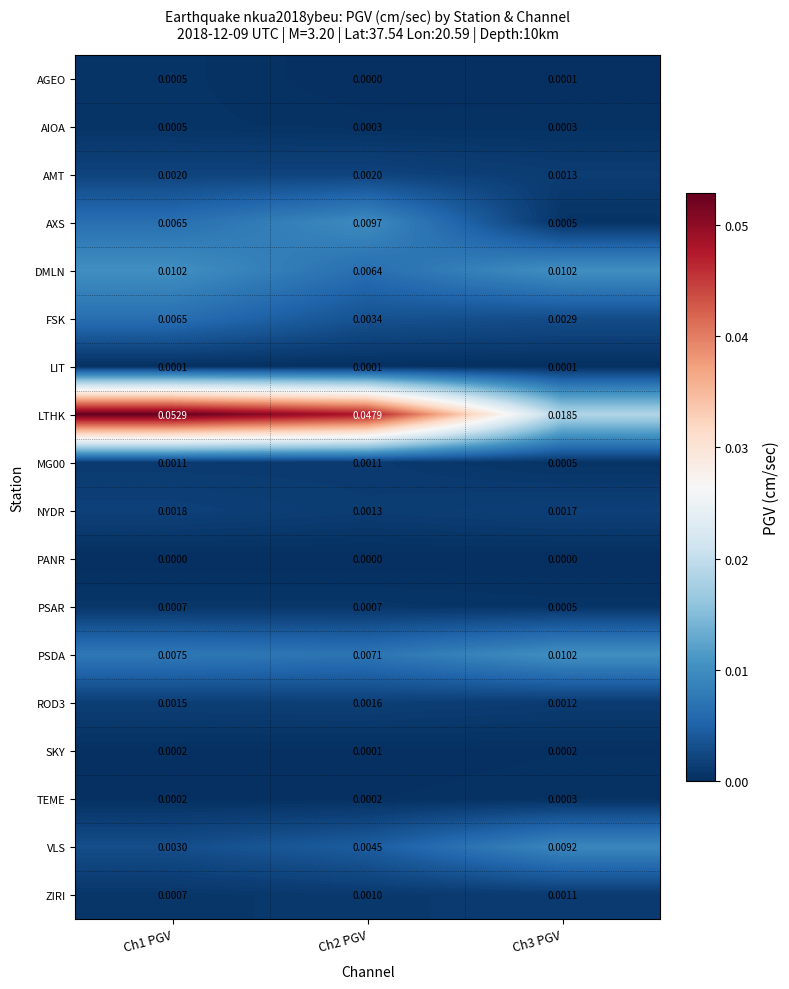

Which series has the widest spread of values?

LTHK